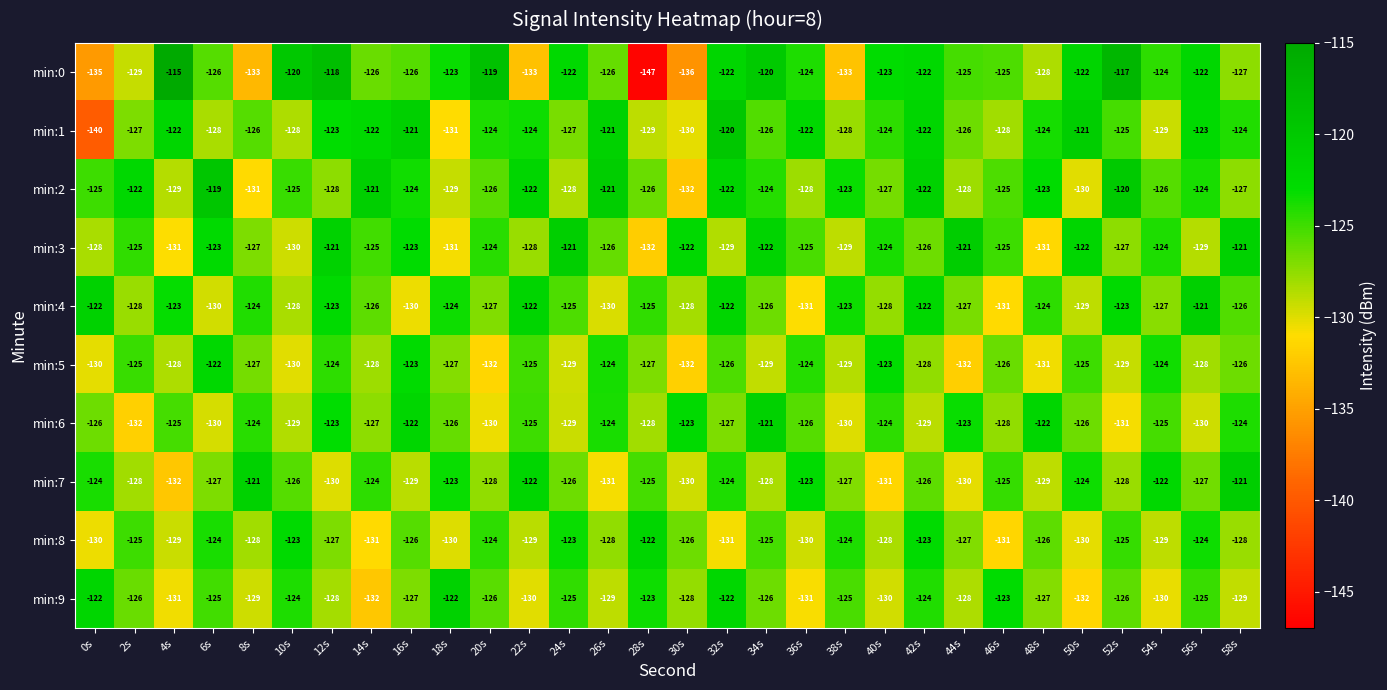

At which category is the sum across all series the highest?

42s